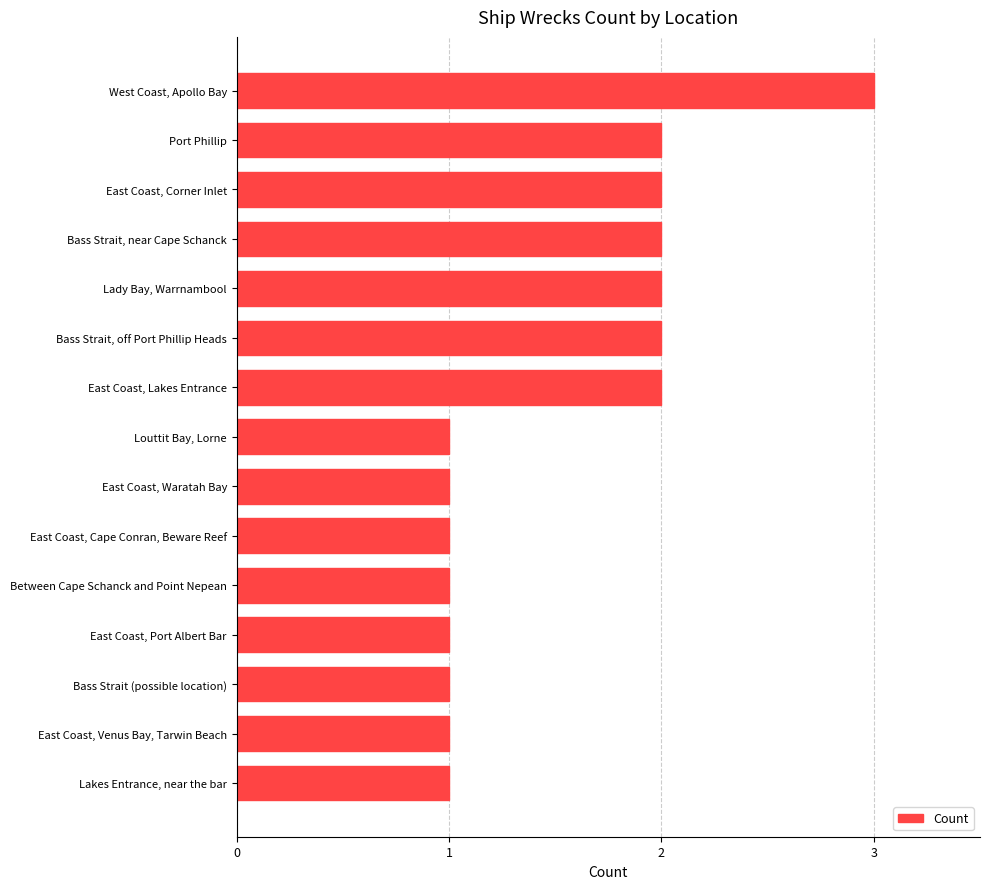

How many distinct data groups are displayed?

1